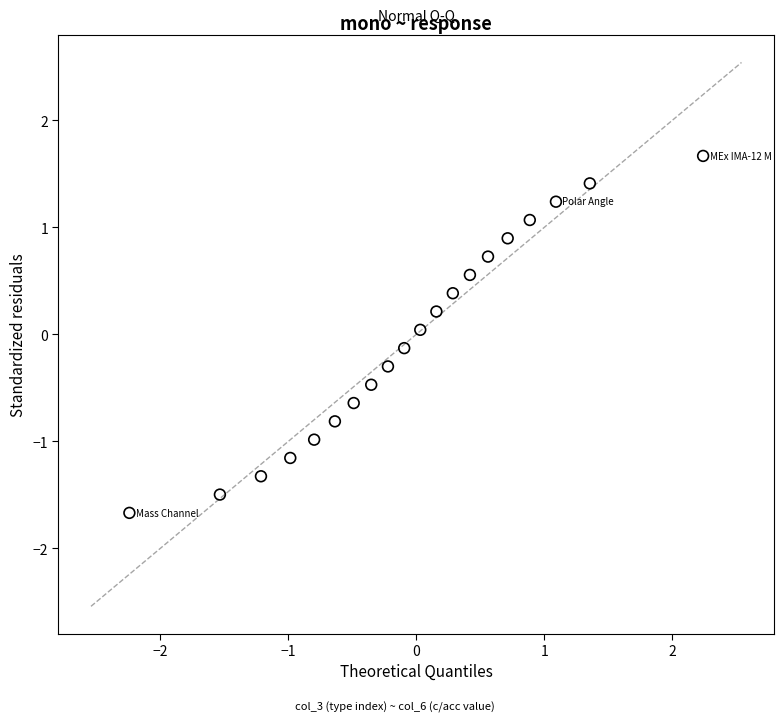

What is the range of Y values (max minus min)?

3.3